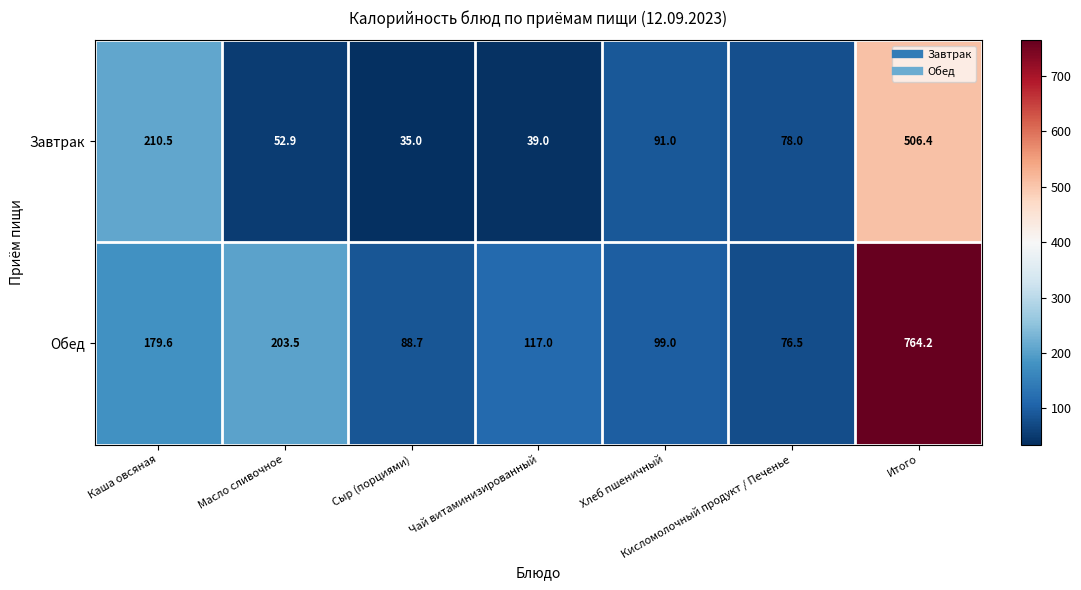

What is the difference between the Завтрак values at Каша овсяная and Масло сливочное?

157.6